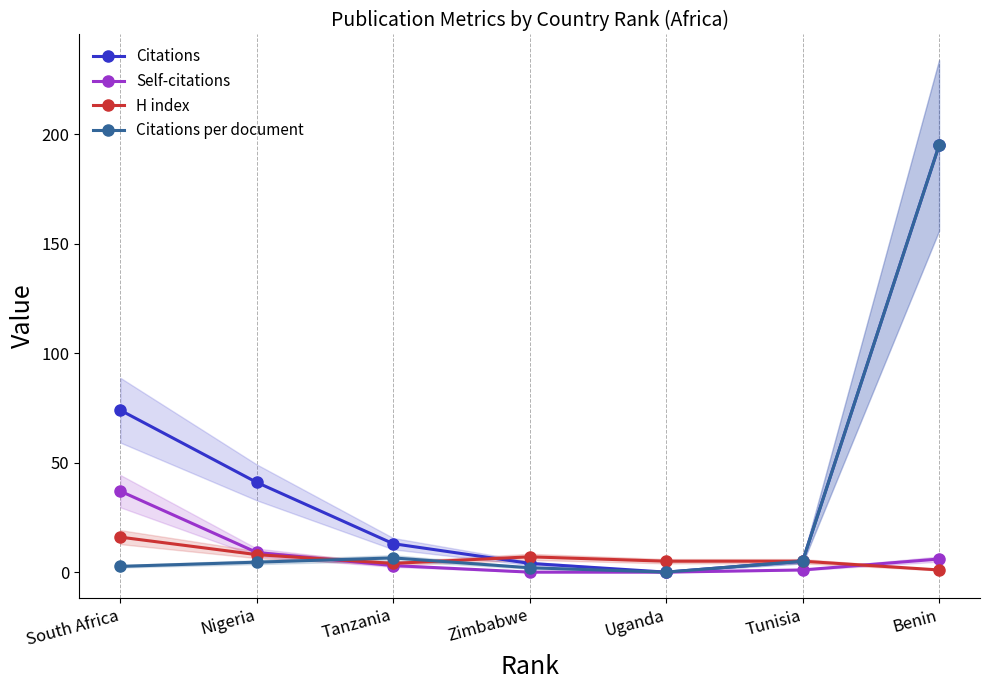

What are all the series names shown in the legend?

Citations, Self-citations, H index, Citations per document